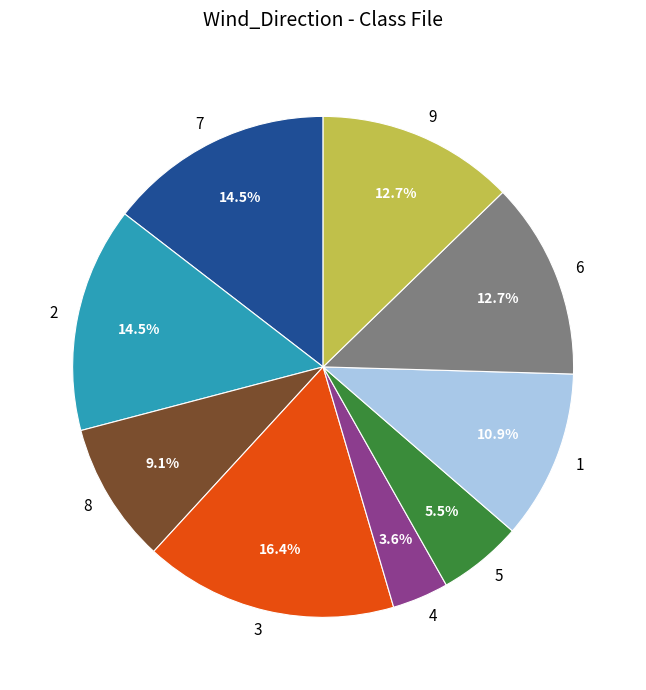

Does 7 account for over 50% of the chart?

No